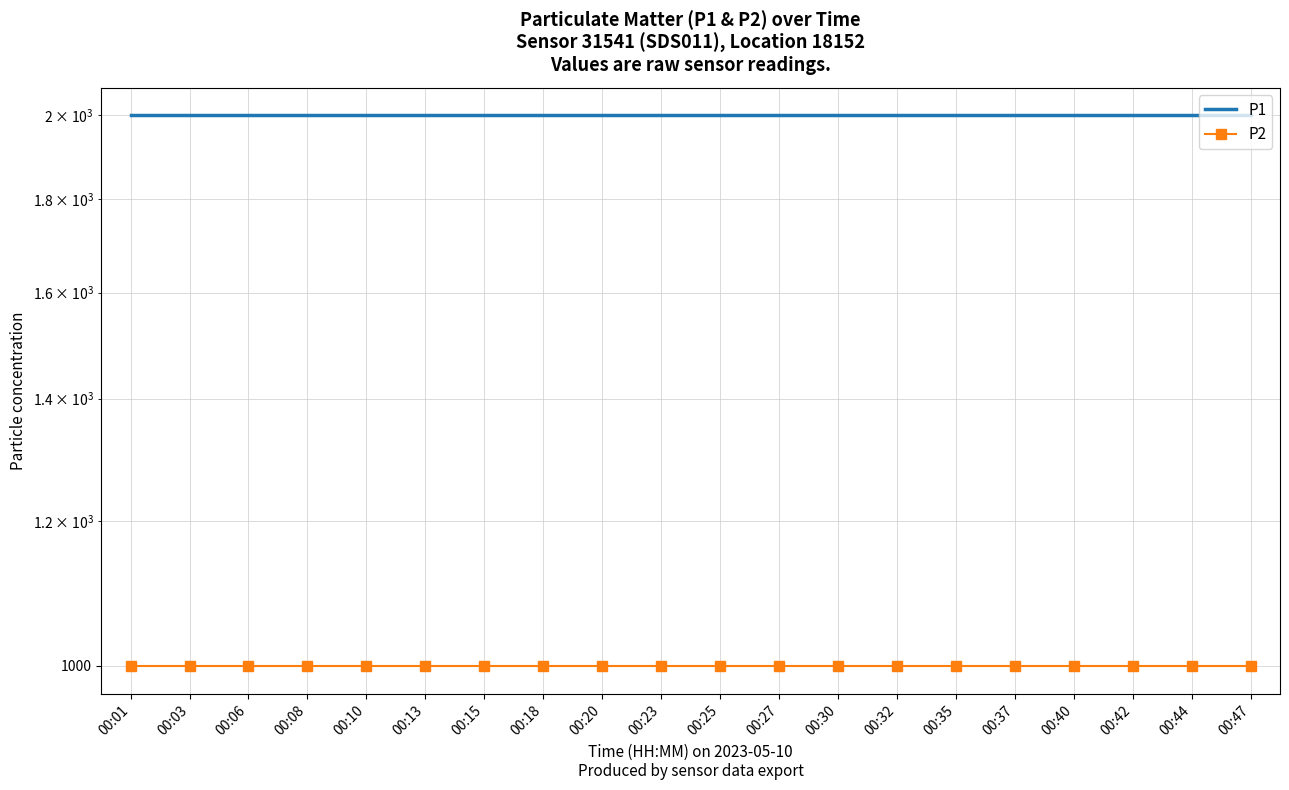

What is the minimum value shown in the chart?

999.9